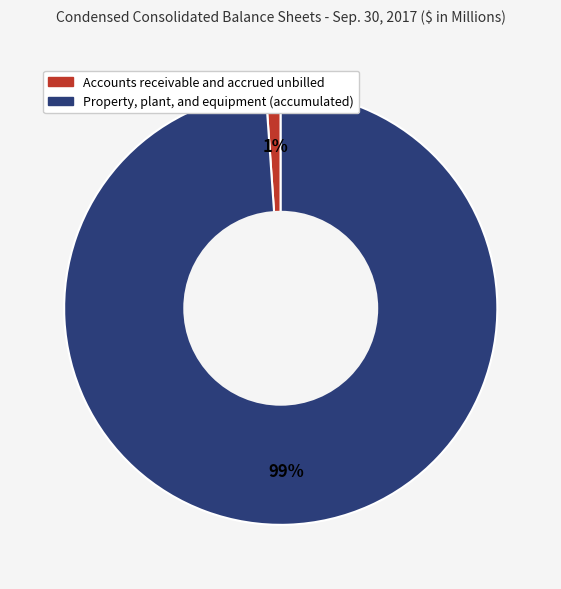

Does any single category account for the majority?

Yes